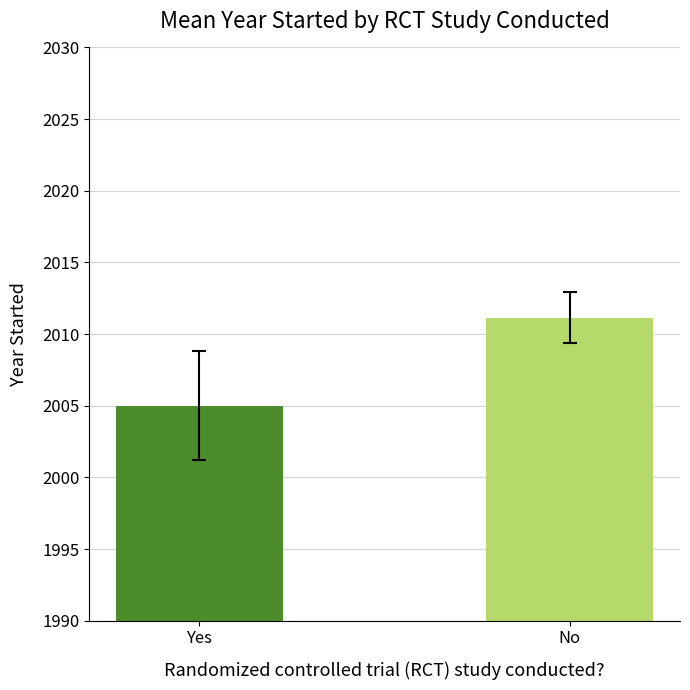

Which label corresponds to the smallest value in the chart?

Yes